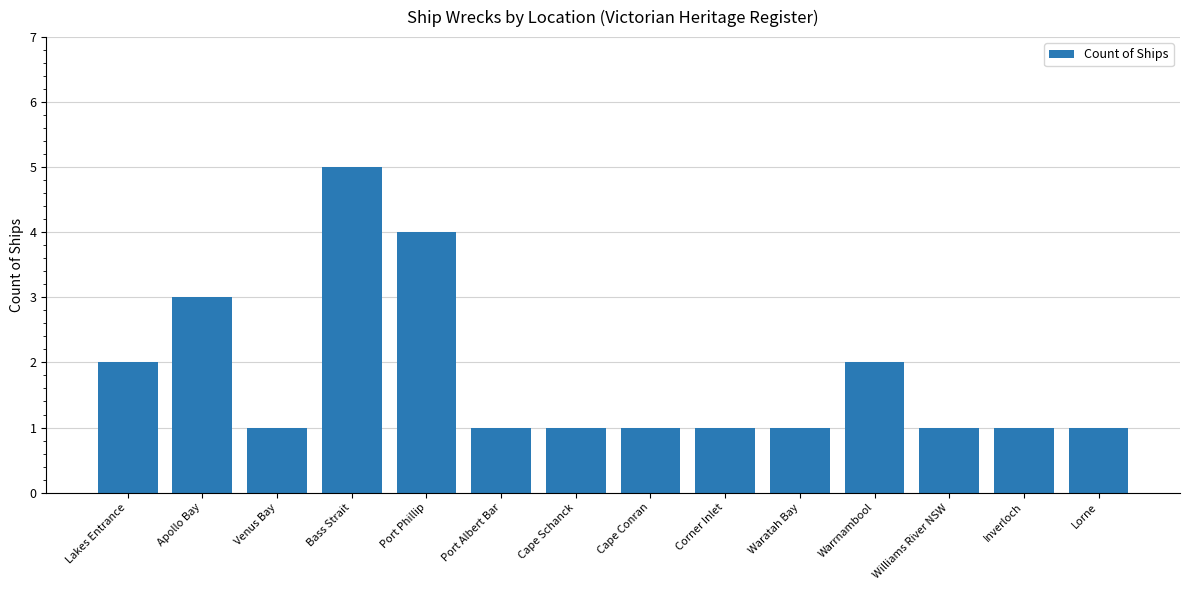

Count the number of data series in this chart.

1